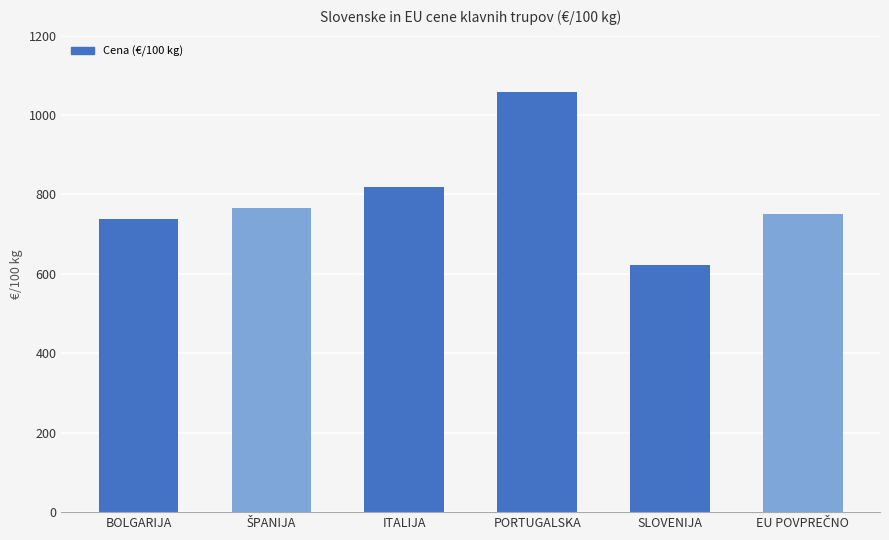

What is the sum of all values?

4754.4